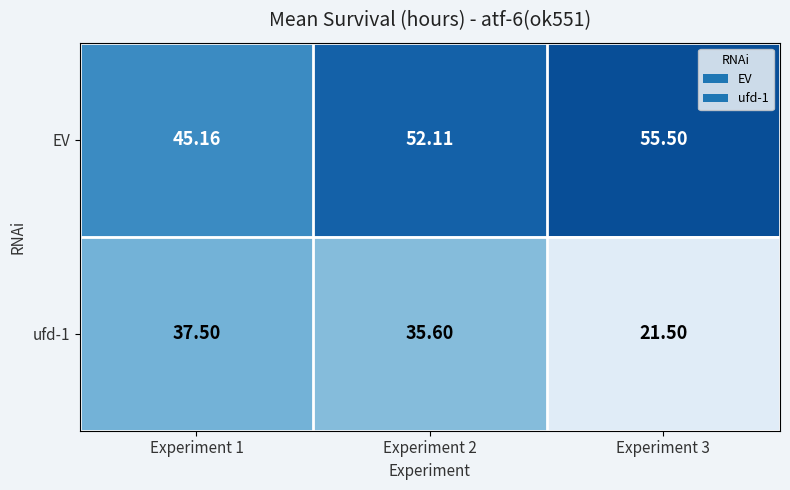

Count the number of data series in this chart.

2